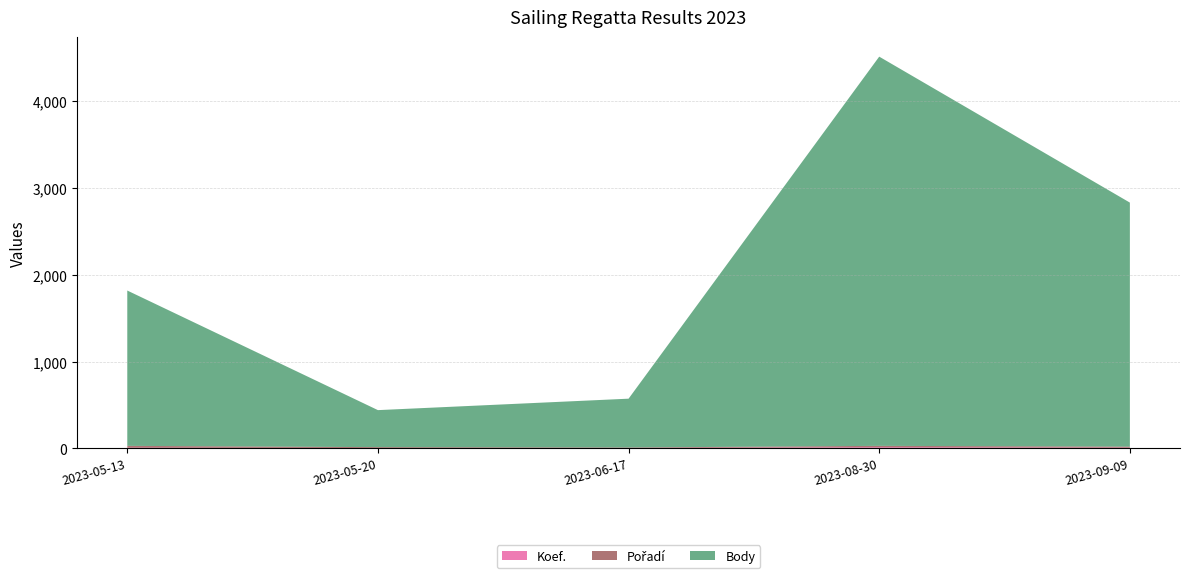

Reading left to right, extract all data points from this chart.

Koef.: 7	3	4	12	7
Pořadí: 21	10	5	16	12
Body: 1791	427	563	4488	2814